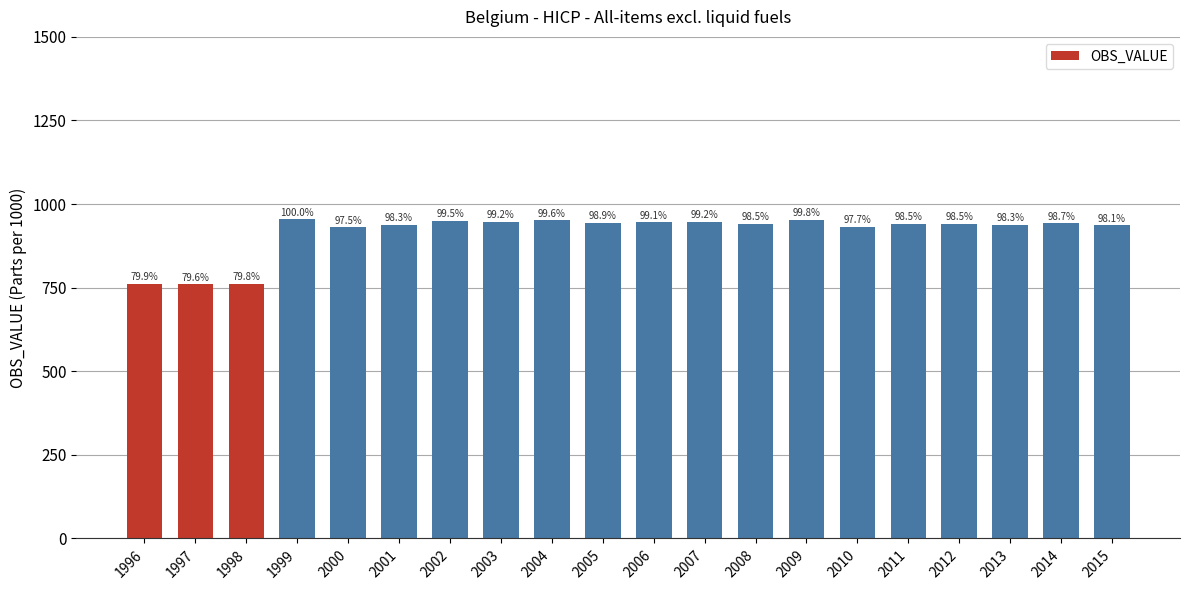

What is the sum of the values at 2004 and 2014?

1893.5